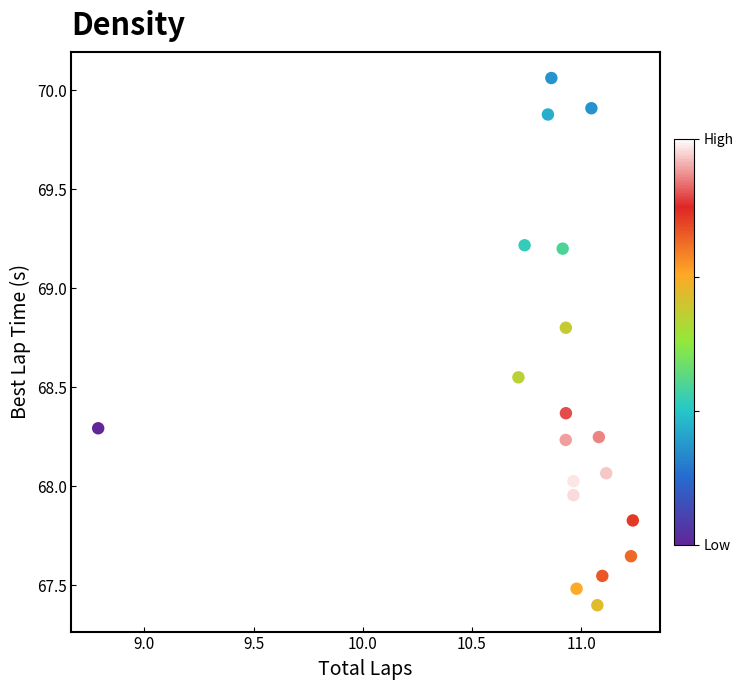

What is the range of Y values (max minus min)?

2.7